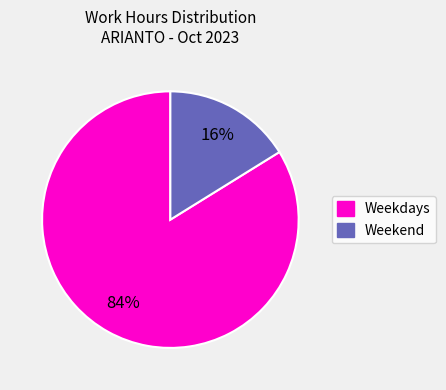

The Weekdays slice represents 91% of the pie. True or false?

False